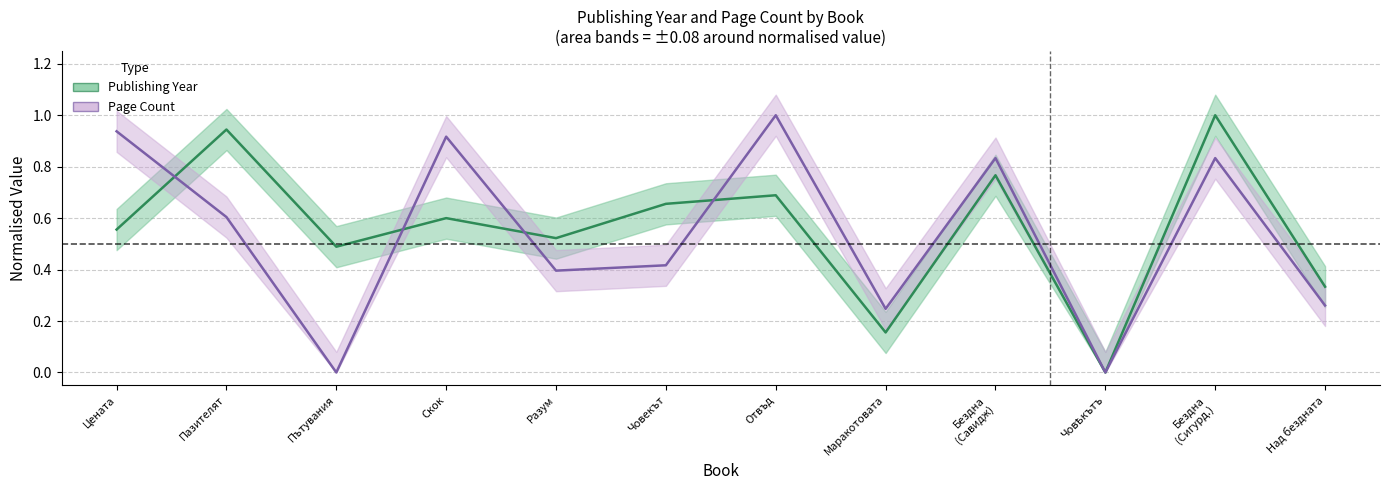

True or false: publishingYear has a value of 0.4 at Цената.

False